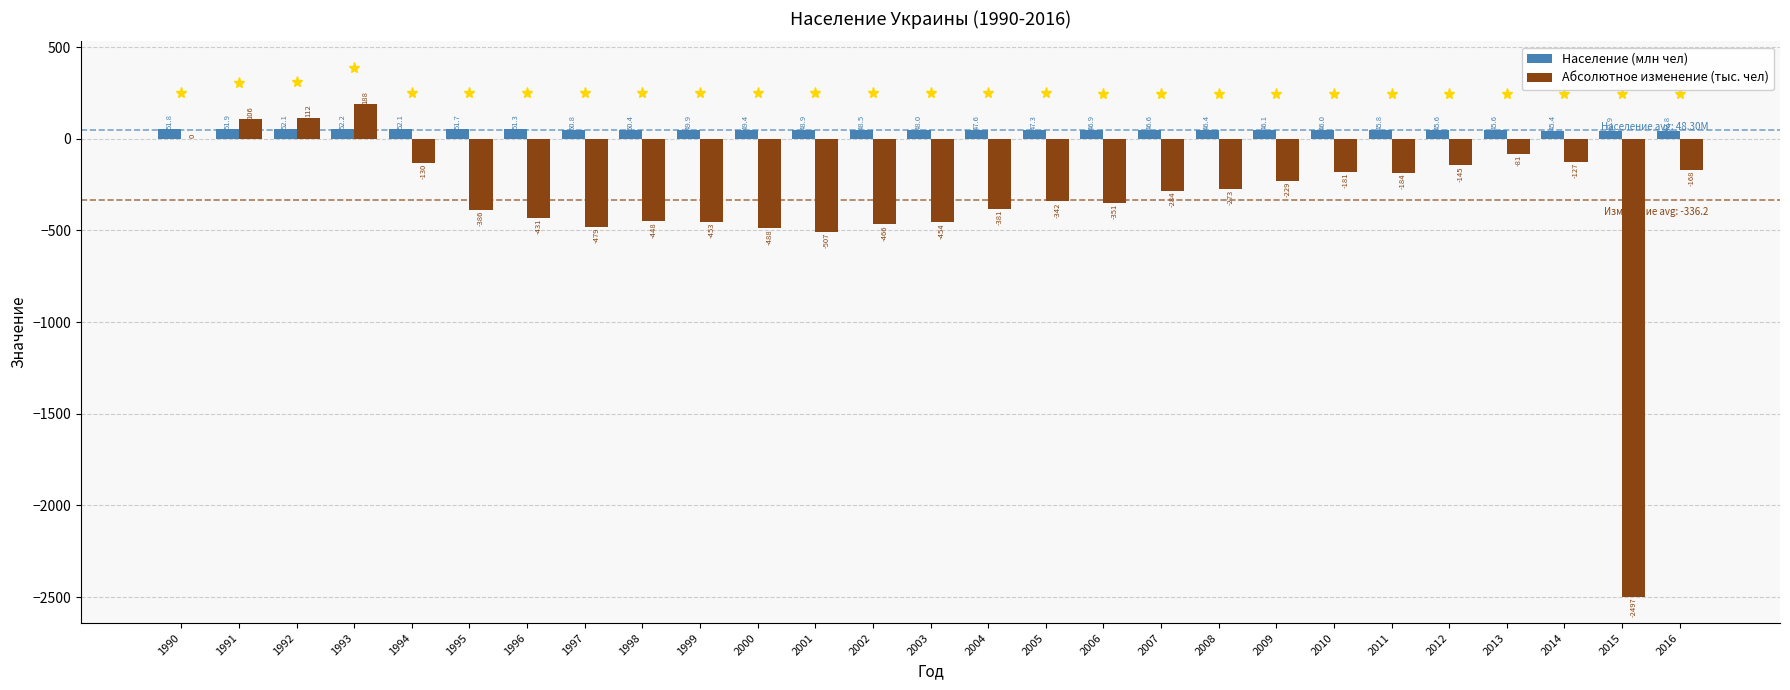

At which label does Население (млн чел) reach its peak?

1993